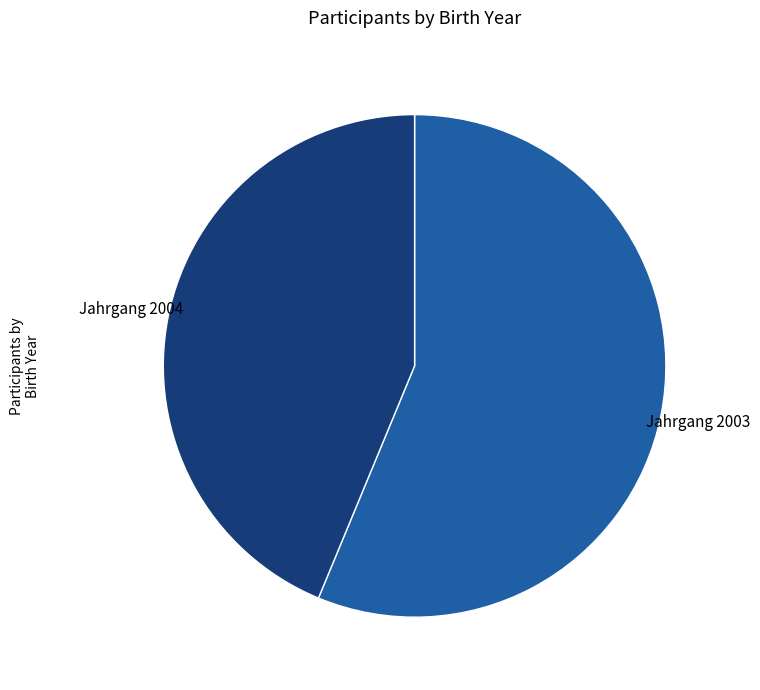

Count the number of slices in the pie.

2